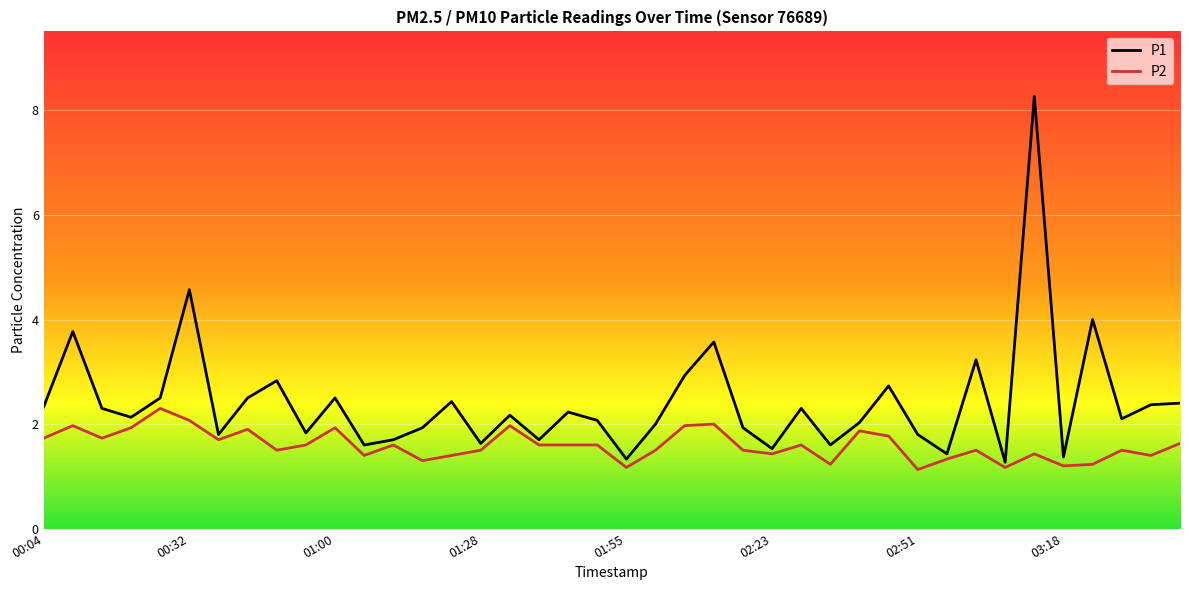

What is the smallest value displayed?

1.1